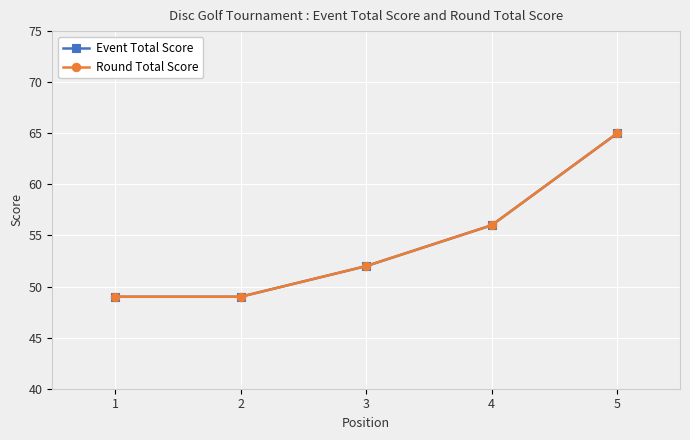

Is this an area chart (filled region under the line)?

No